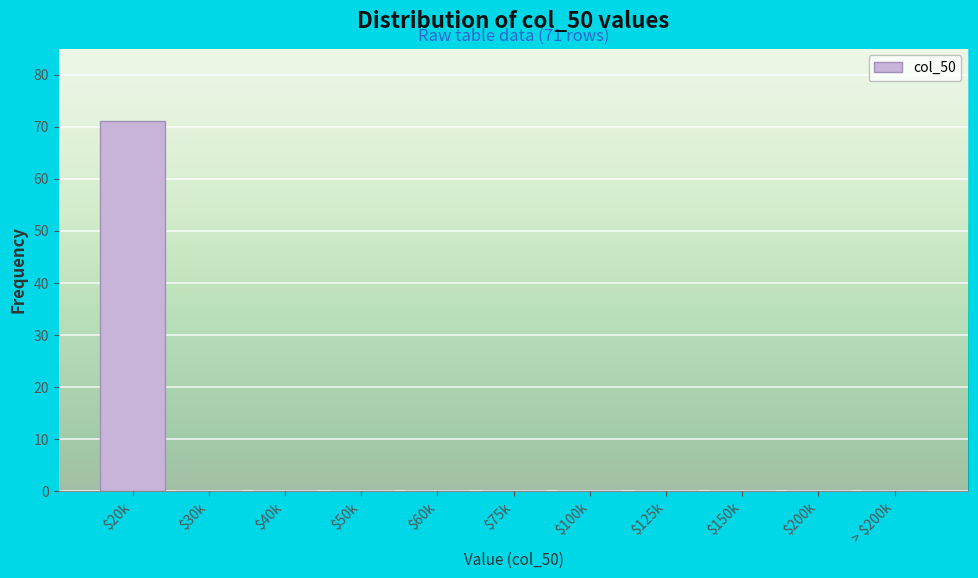

What is the sum of all values?

71